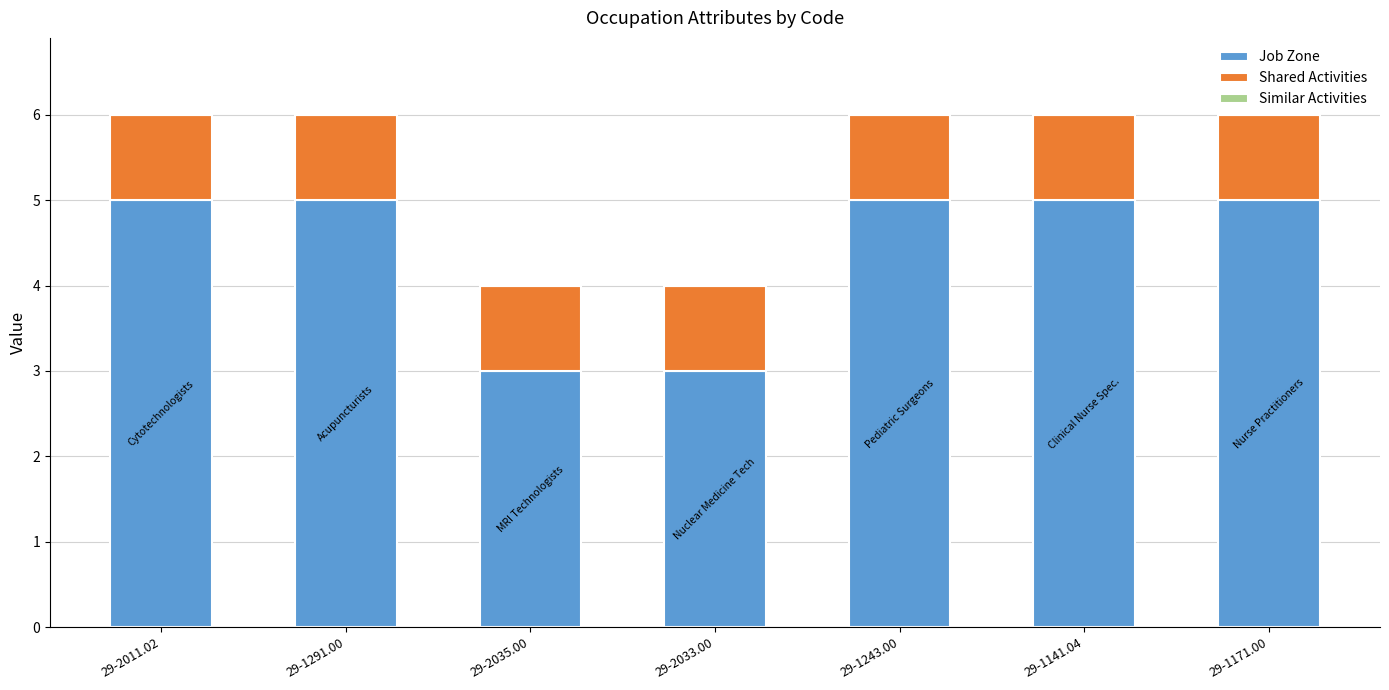

What is the lowest value of the Job Zone series?

3